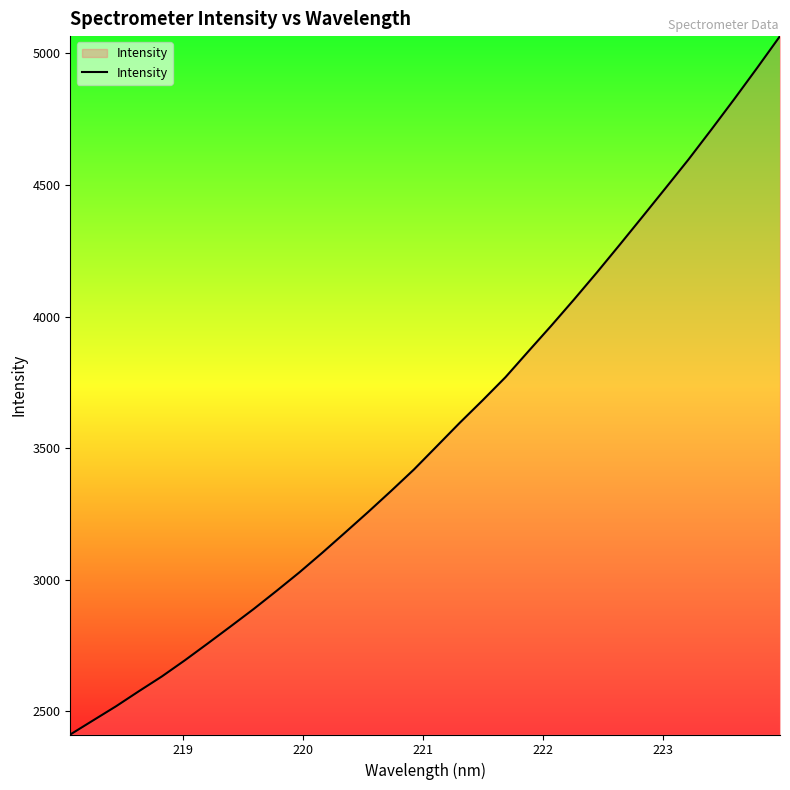

What is the smallest value displayed?

2411.9